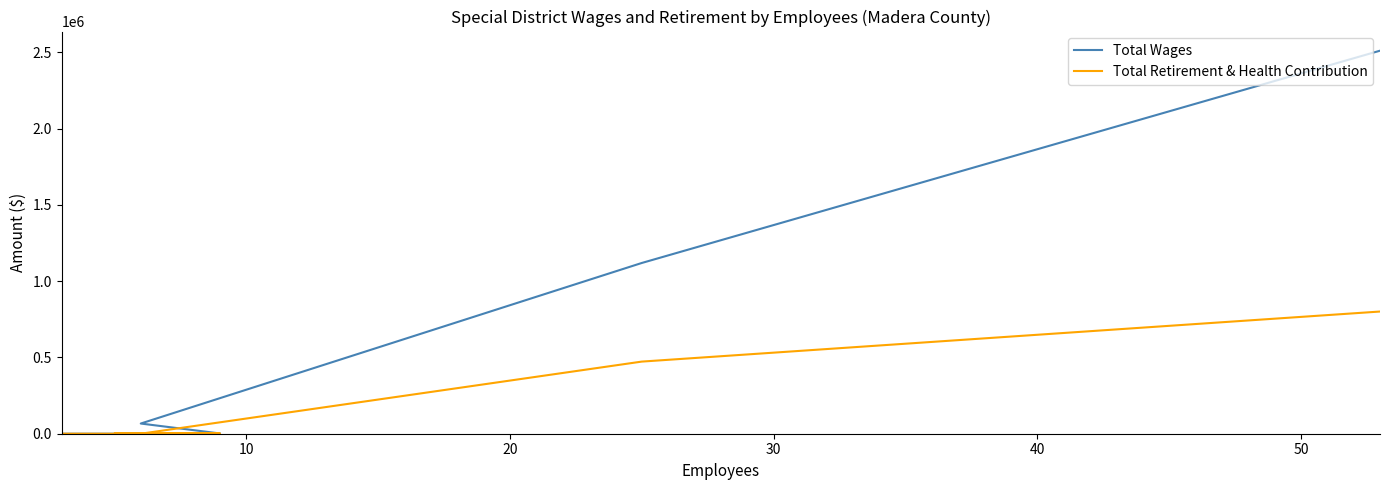

Which series changed the most between 20 and 40?

Total Wages